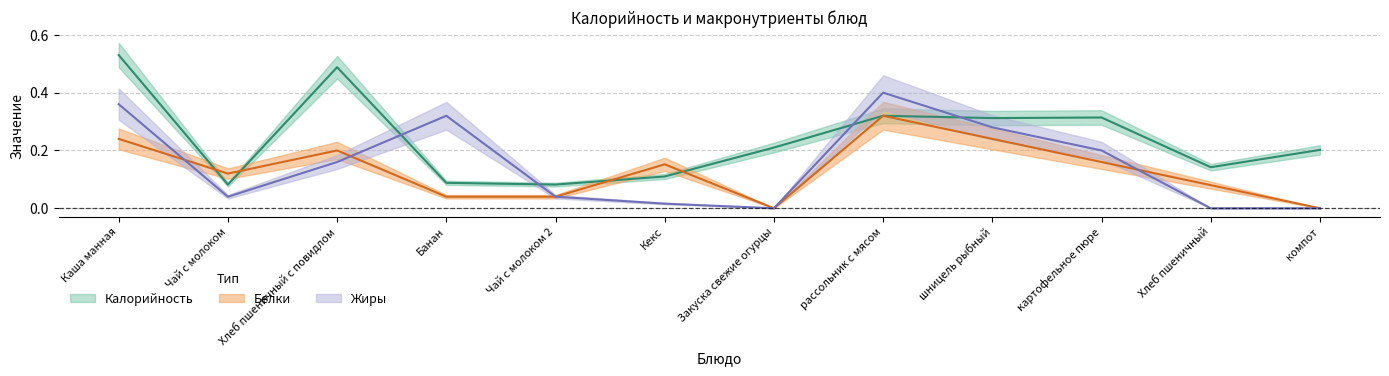

How many positive values does the Жиры series have?

9